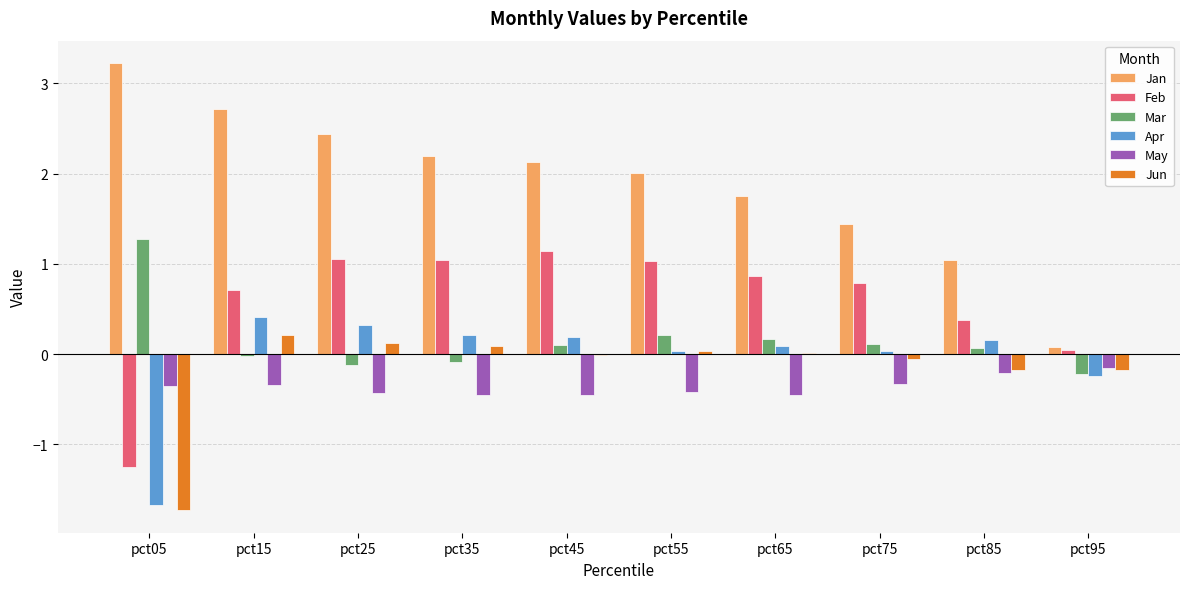

What are all the series names shown in the legend?

Jan, Feb, Mar, Apr, May, Jun